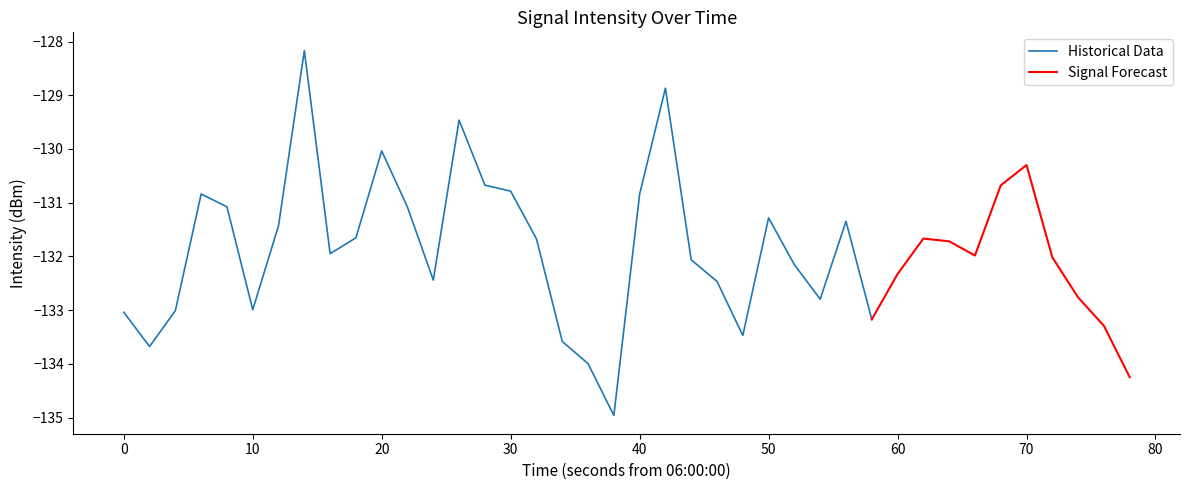

True or false: the data has more than 0 interior local peaks.

True